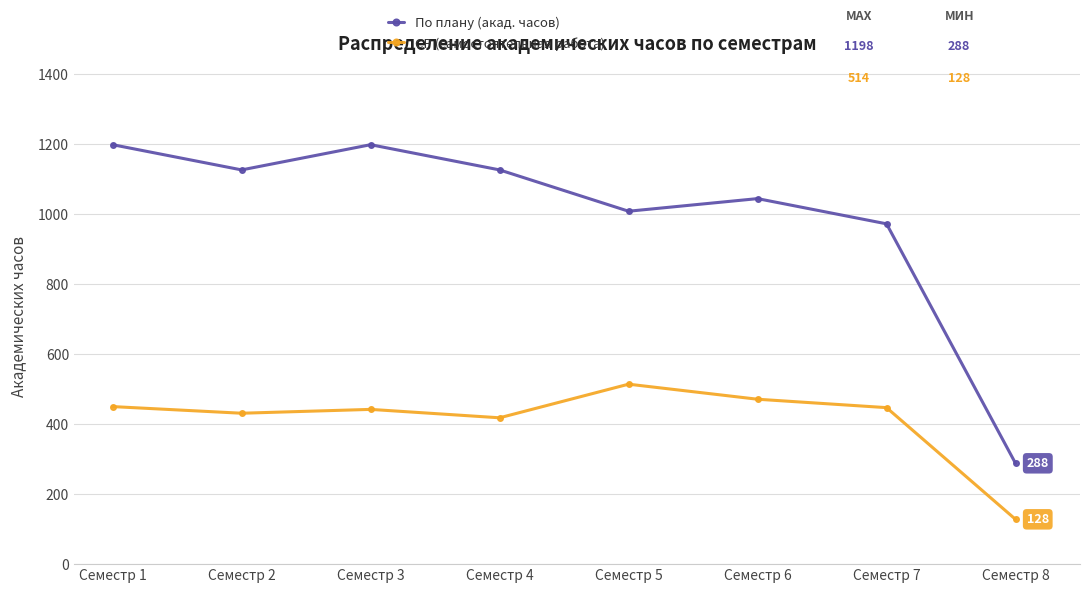

In По плану (акад. часов), how many points are higher than both neighbors (excluding endpoints)?

2